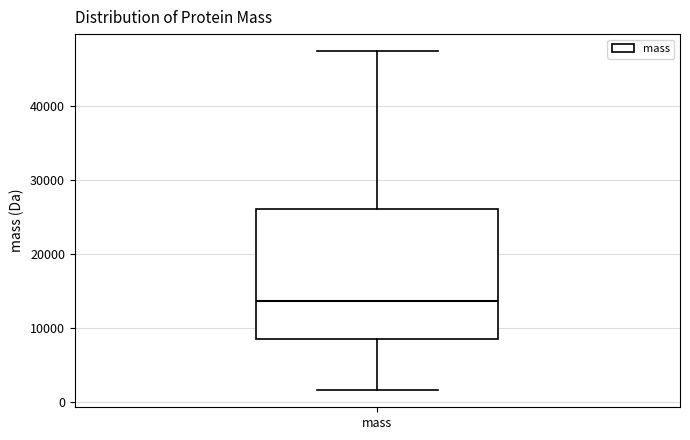

Read this box plot against the y-axis: the position of the median line, the range covered by the box, and the ends of both whiskers. The values are not printed on the chart, so give them approximately, as read against the axis.

median 14000, box 9000 to 26000, whiskers 2000 to 47000